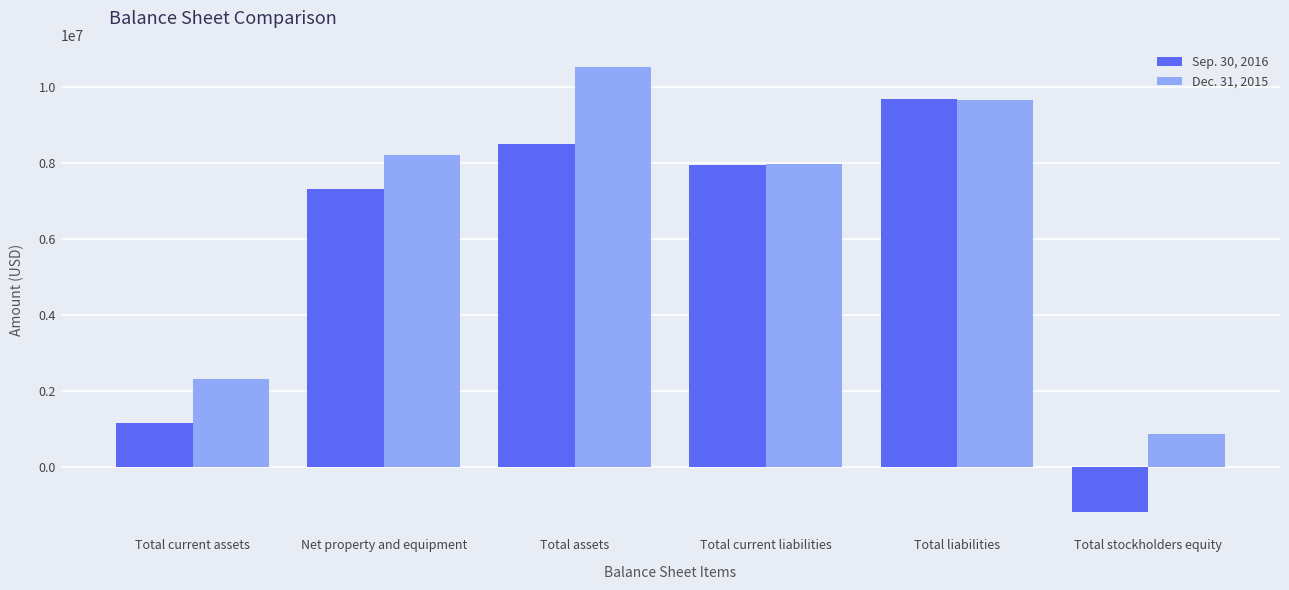

At which label is Sep. 30, 2016 closest to 4248825?

Net property and equipment